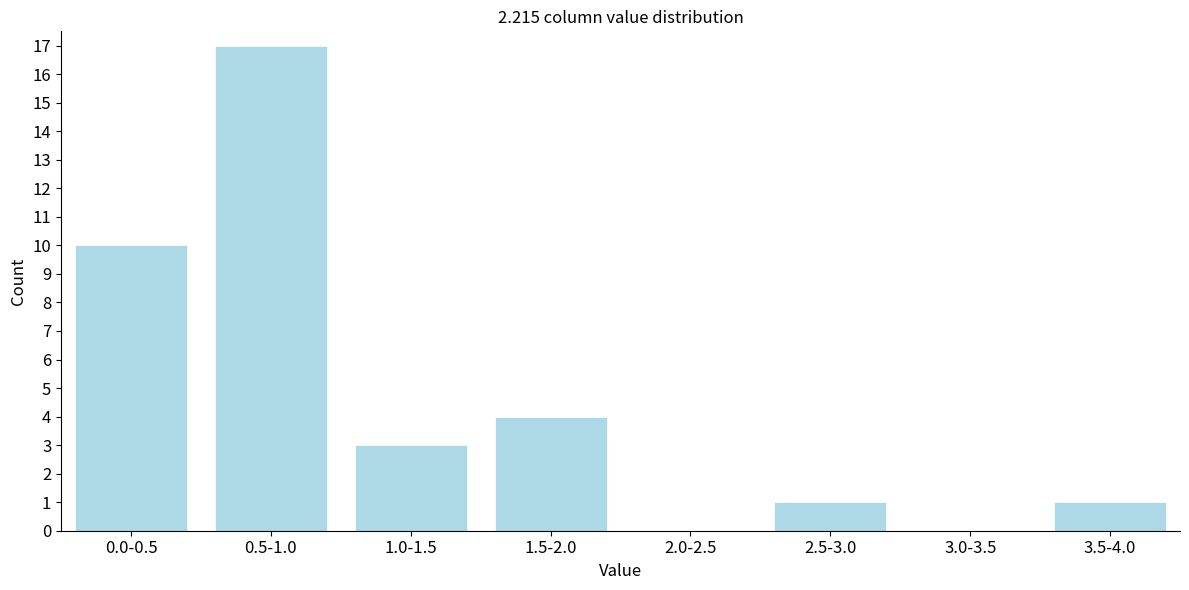

Reading left to right, what are all the values shown in this chart?

0.0-0.5=10	0.5-1.0=17	1.0-1.5=3	1.5-2.0=4	2.0-2.5=0	2.5-3.0=1	3.0-3.5=0	3.5-4.0=1